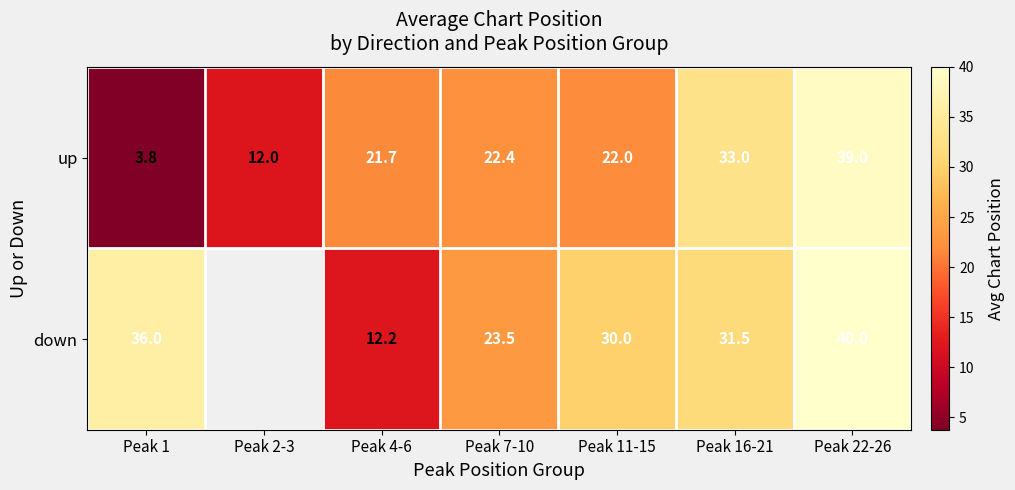

Where does the up series first go above 22?

Peak 7-10